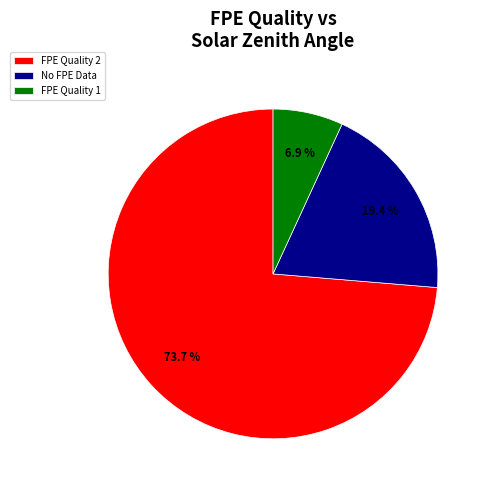

Which category has the smallest portion of the pie?

FPE Quality 1